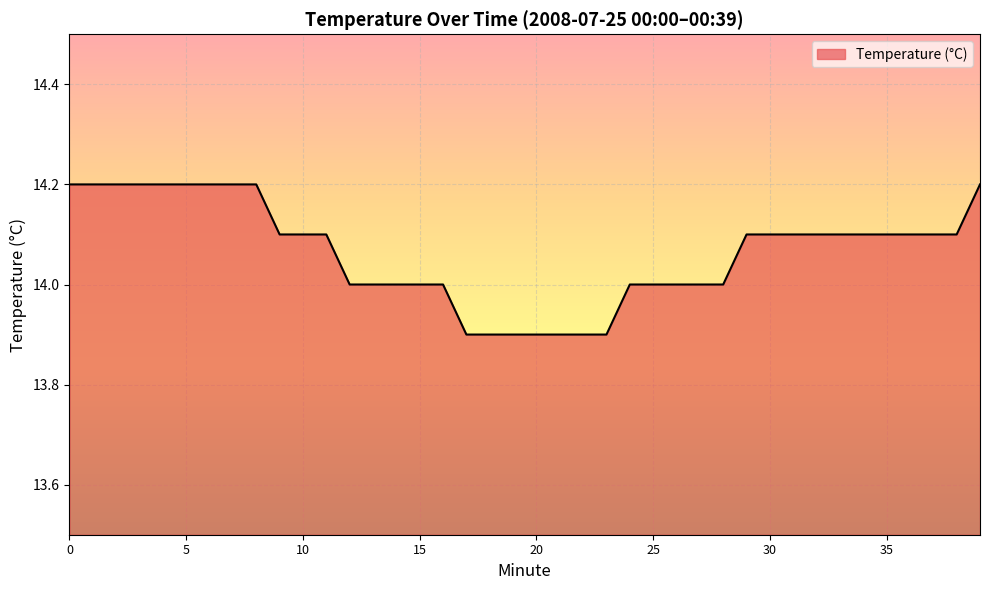

What is the smallest value displayed?

13.9